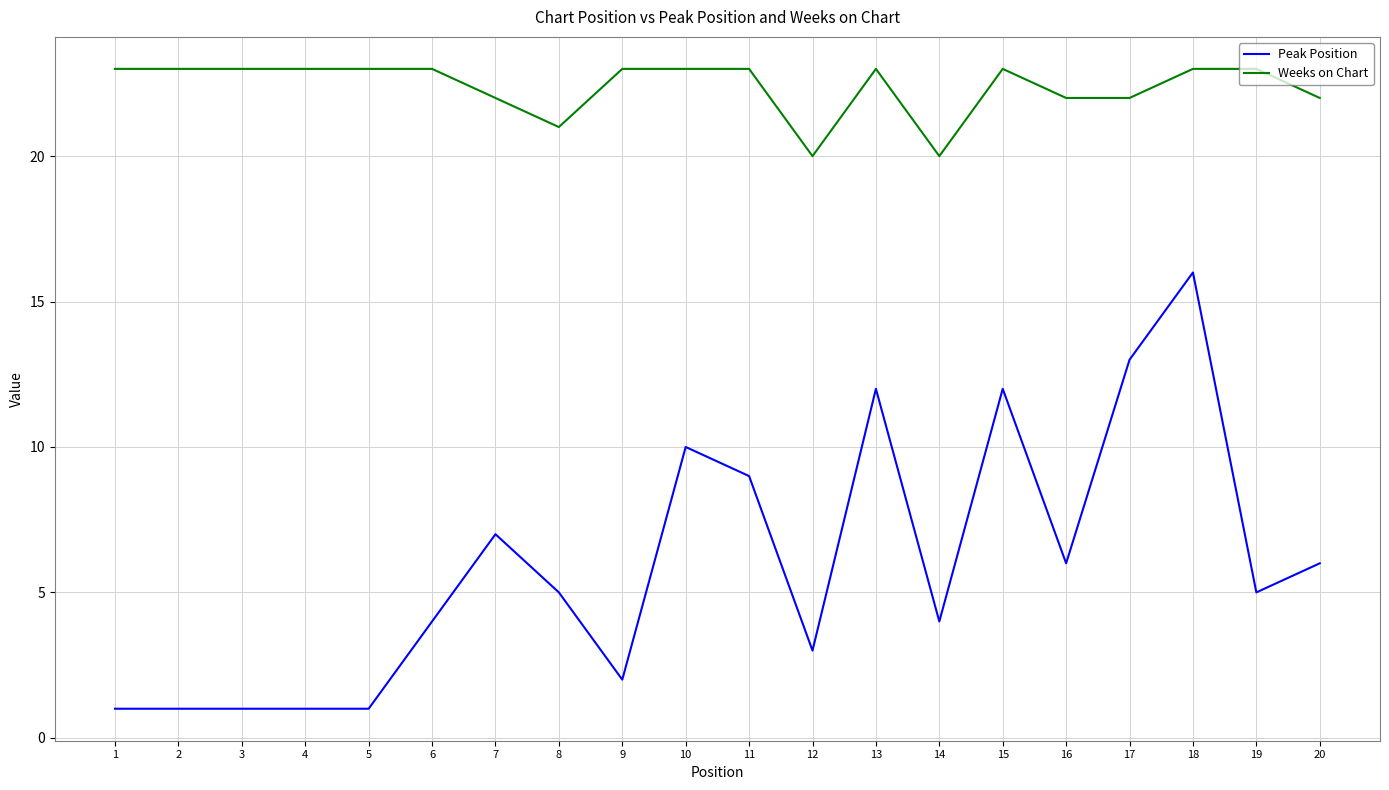

Reading right to left, transcribe all the data shown in this chart.

Peak Position: 20=6	19=5	18=16	17=13	16=6	15=12	14=4	13=12	12=3	11=9	10=10	9=2	8=5	7=7	6=4	5=1	4=1	3=1	2=1	1=1
Weeks on Chart: 20=22	19=23	18=23	17=22	16=22	15=23	14=20	13=23	12=20	11=23	10=23	9=23	8=21	7=22	6=23	5=23	4=23	3=23	2=23	1=23